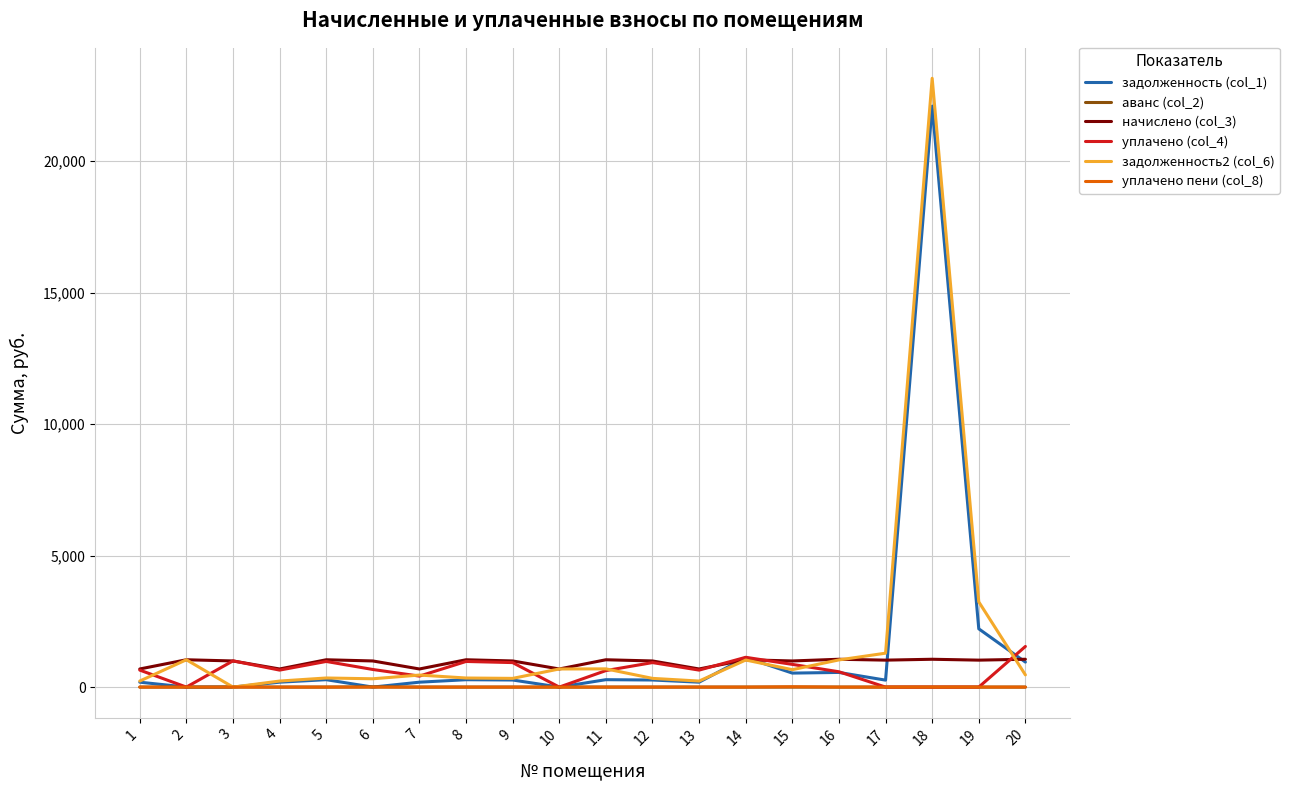

At which category is the sum across all series the highest?

18